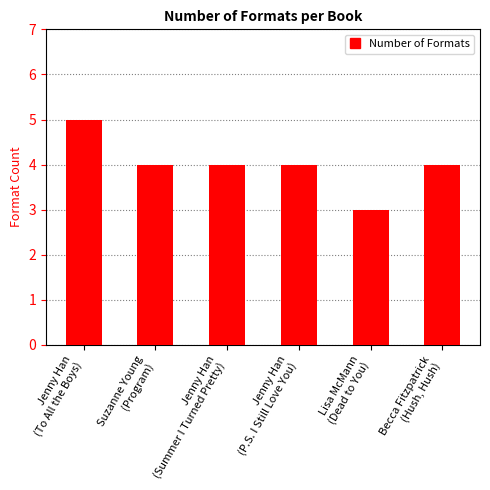

What is the greatest value displayed?

5